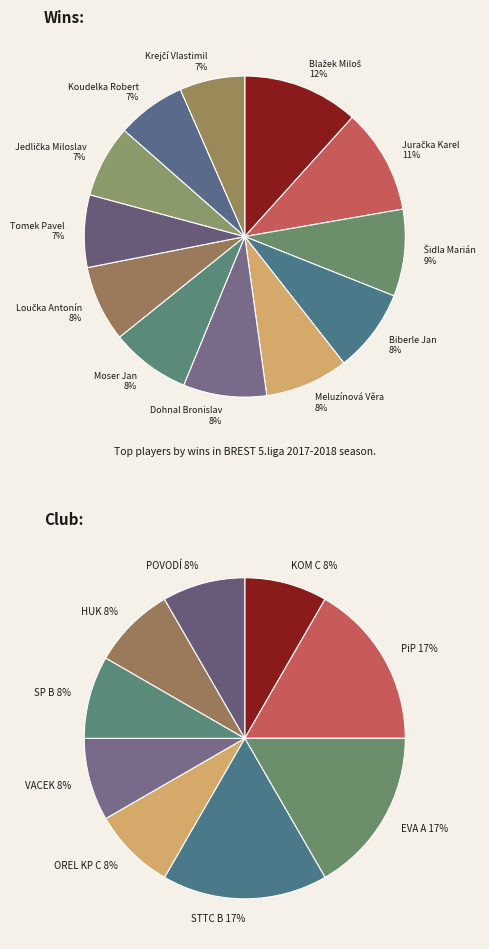

To the nearest percent, what percentage of the pie is Jedlička Miloslav?

7%